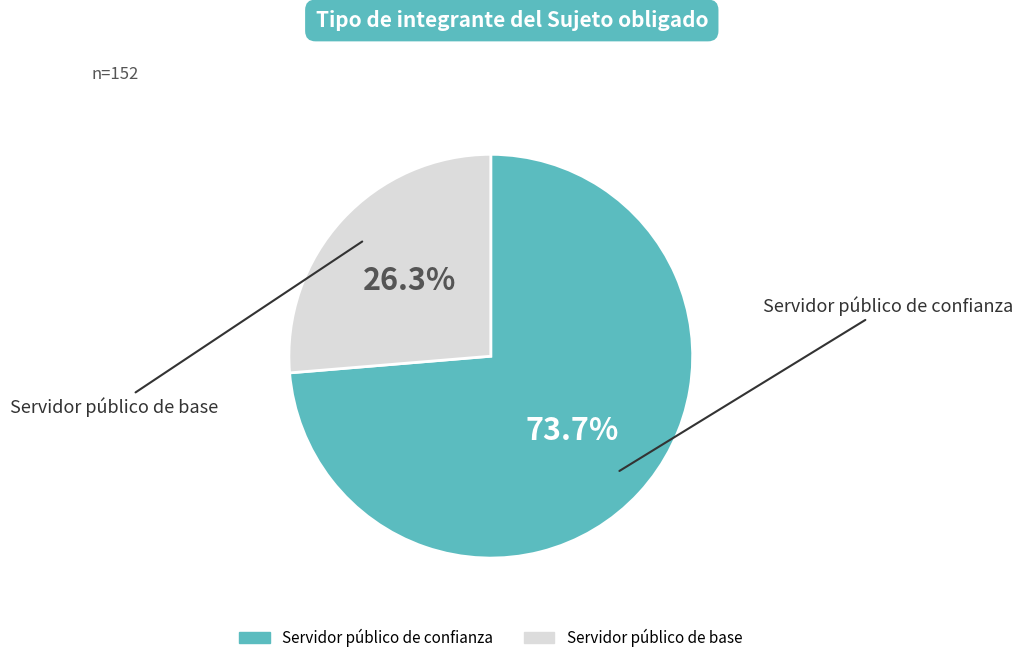

Does Servidor público de base represent more than half of the total?

No